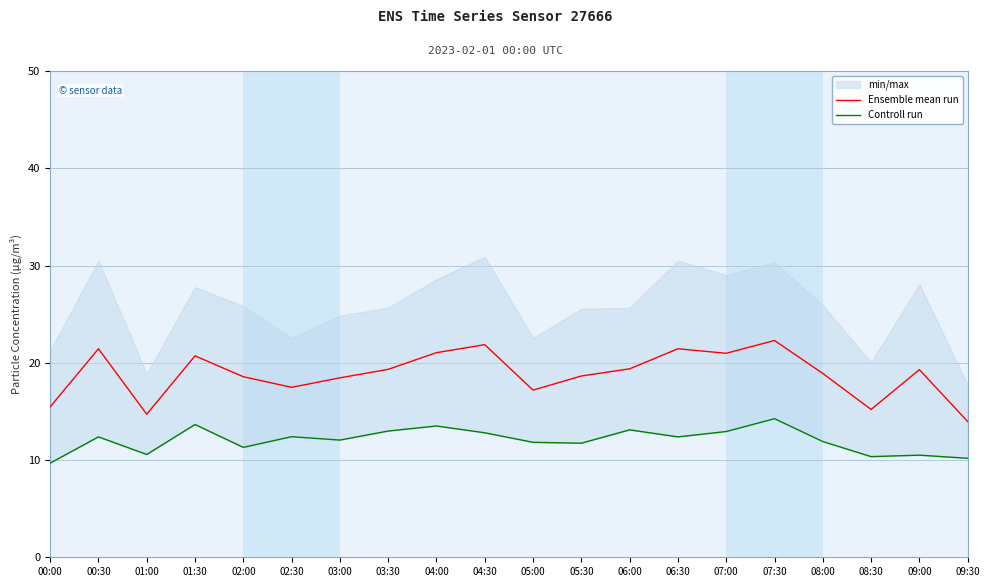

True or false: Controll run has more than 1 points higher than both neighbors.

True